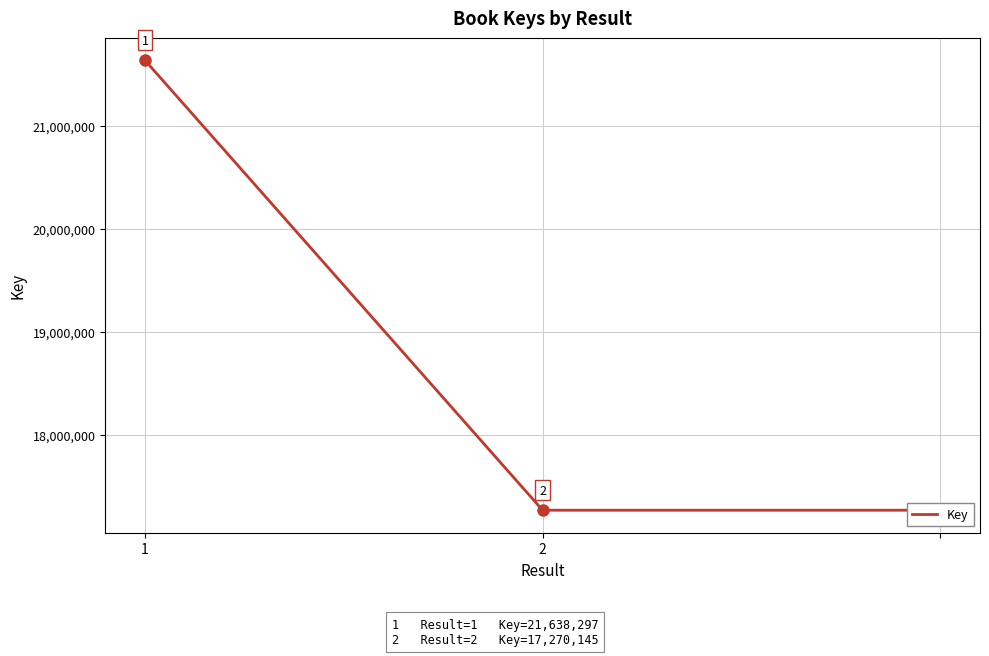

How many categories are shown in the chart?

3